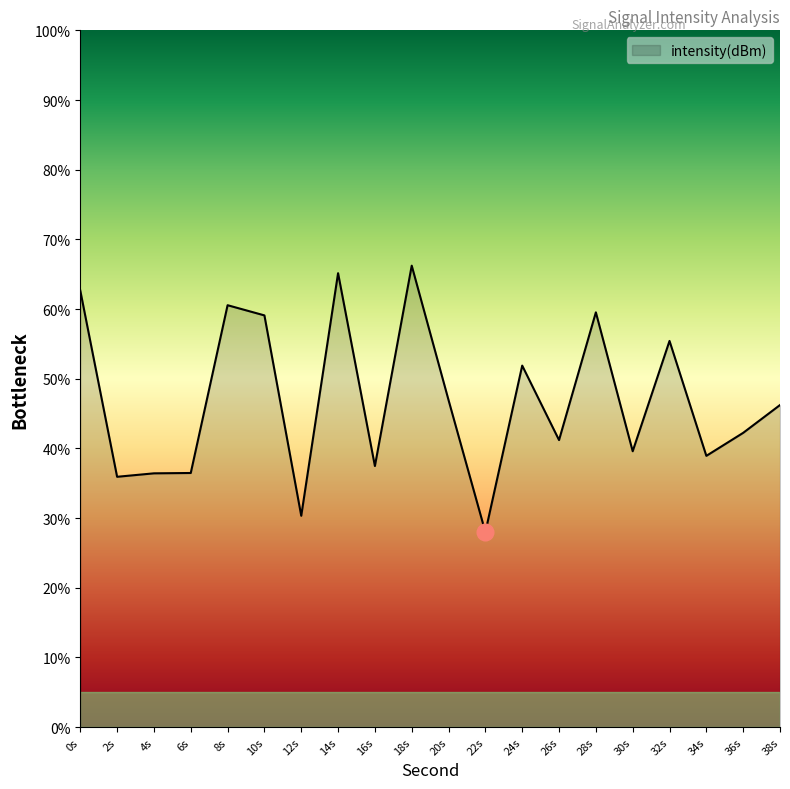

The value at 14s is 33.4. True or false?

False